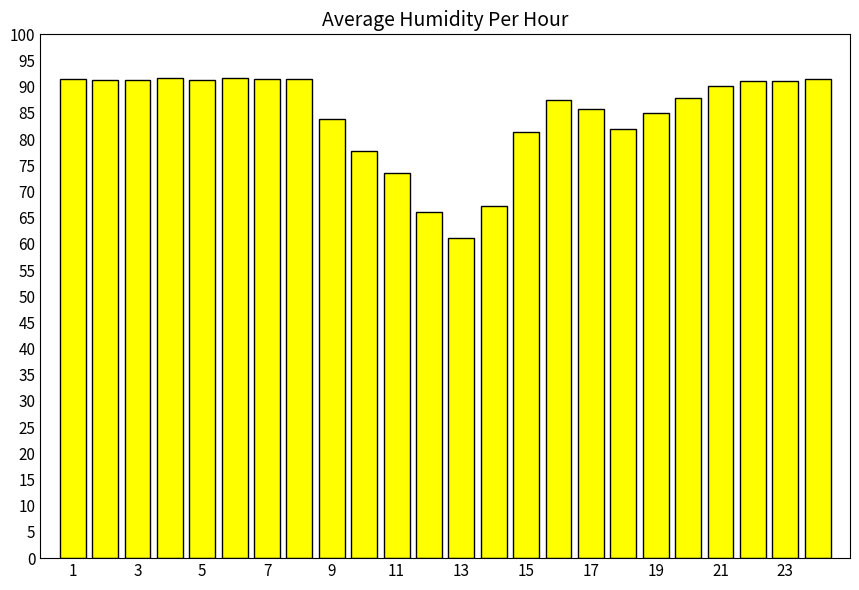

What is the sum of all values?

2034.0